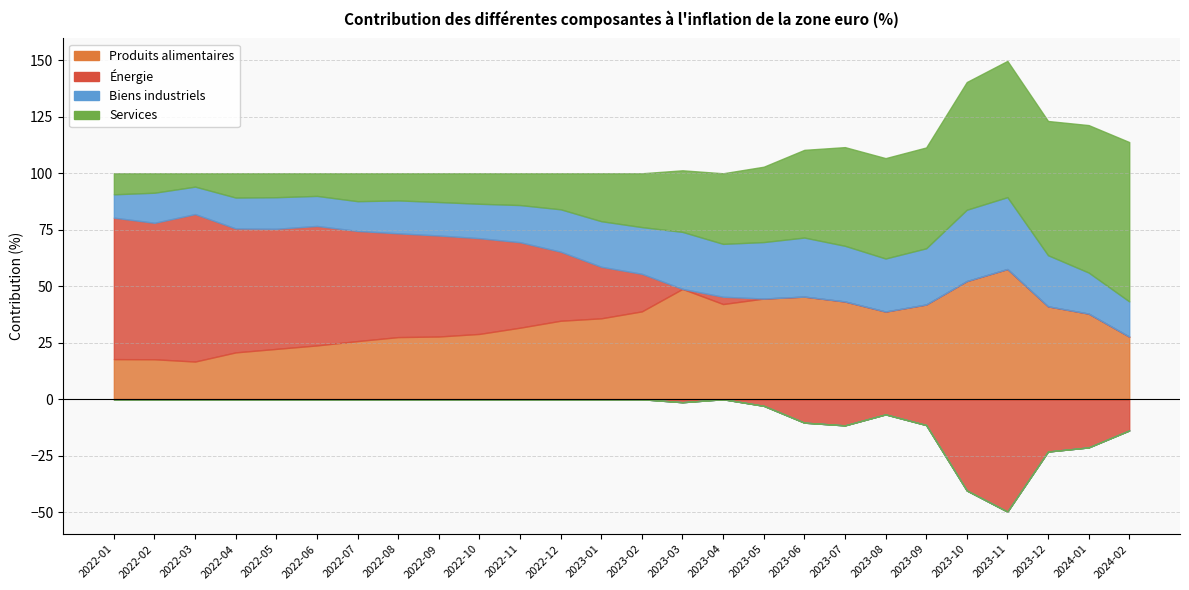

At which label does Énergie reach its peak?

2022-03